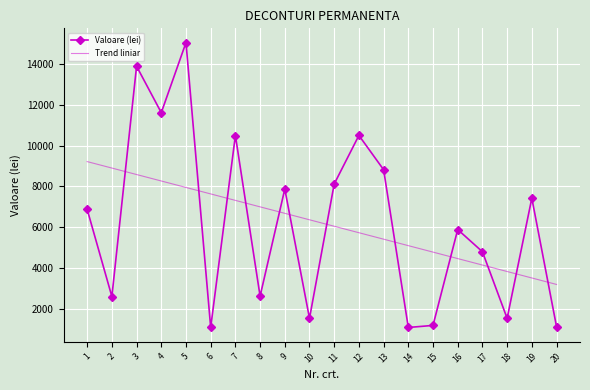

List the series in order of their peak value, lowest first.

Trend liniar, Valoare (lei)